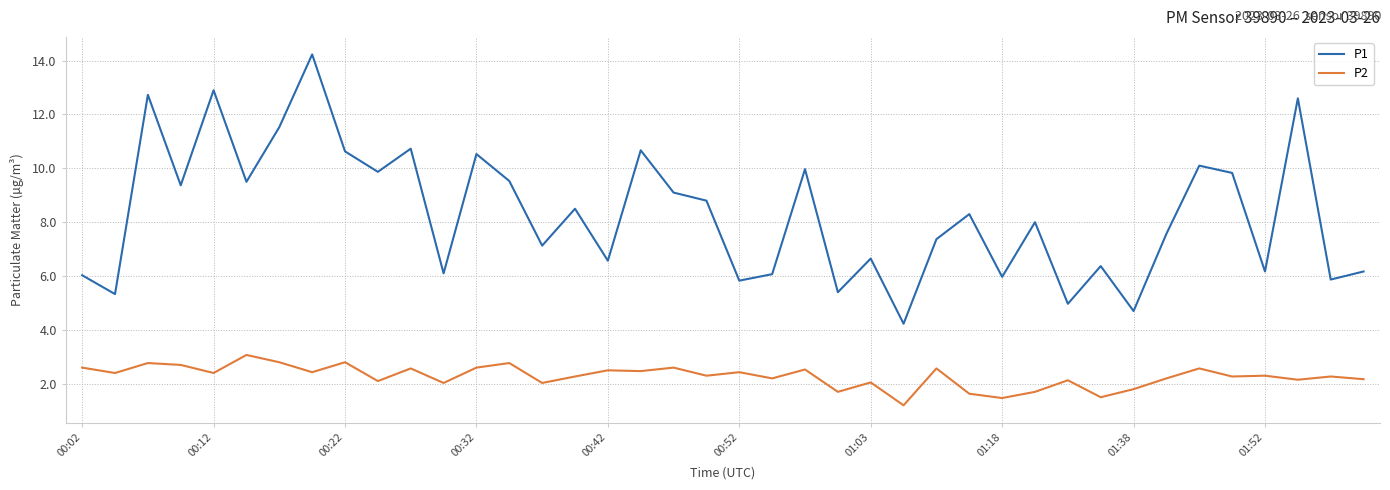

In P1, how many points are higher than both neighbors (excluding endpoints)?

14